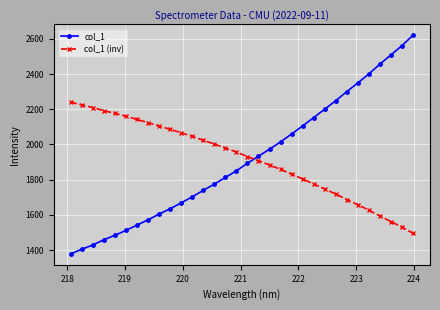

What is the value of the col_1 (inv) point at the 2nd from the left?

2224.3